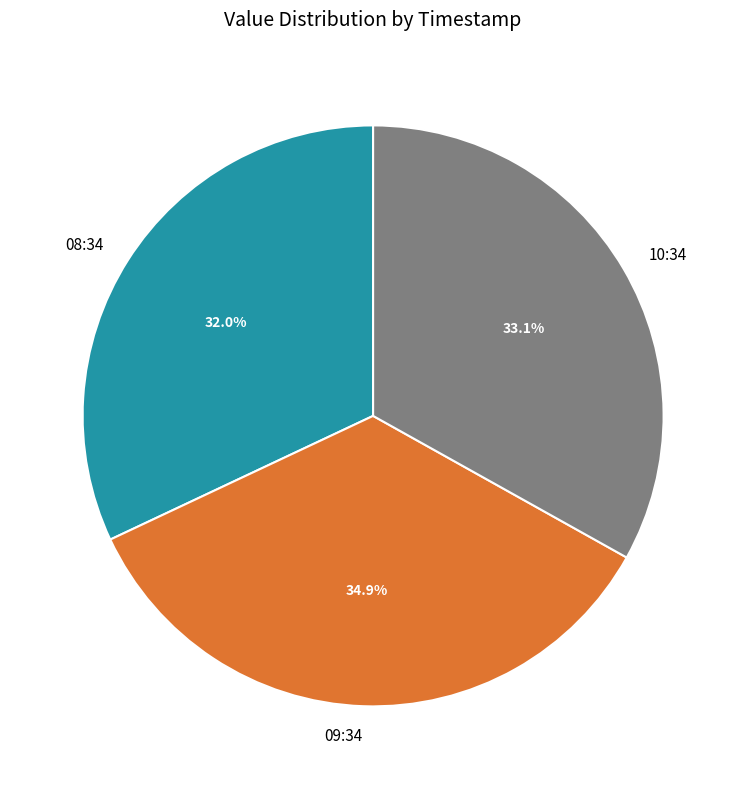

What percentage do 08:34 and 09:34 together represent?

66.9%